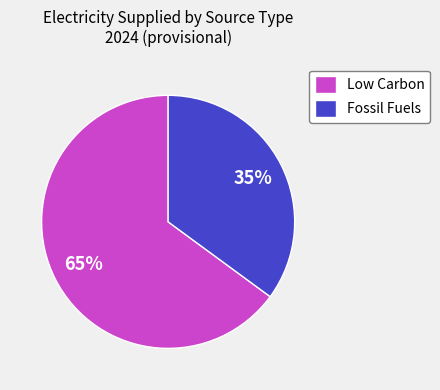

Is there a majority slice in this chart?

Yes